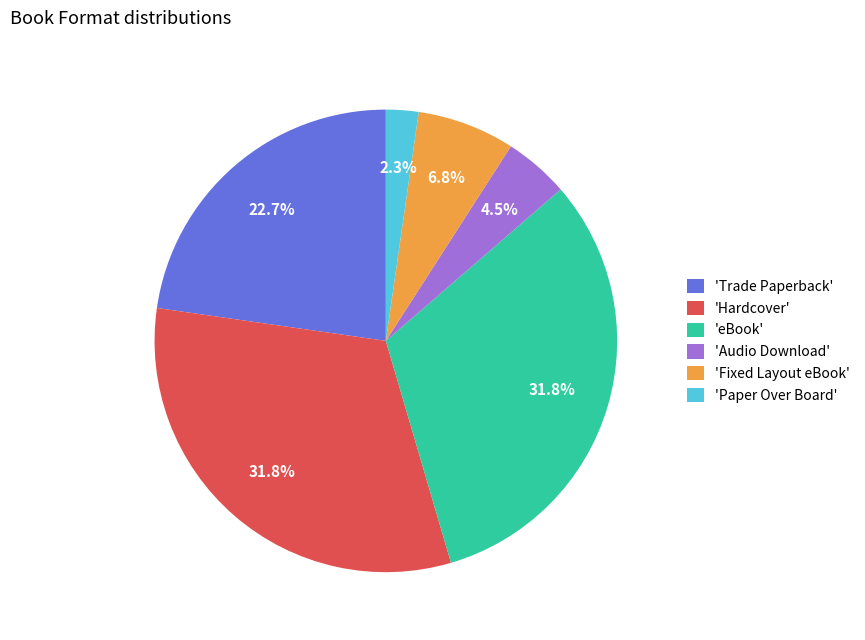

How many segments does this pie chart have?

6